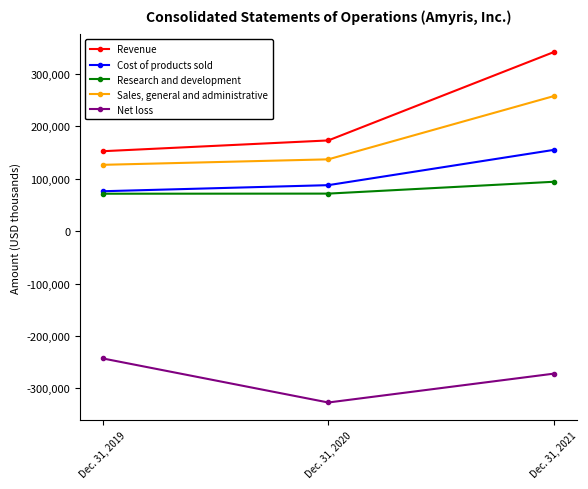

What is the value of the Sales, general and administrative point at the 2nd from the left?

137071